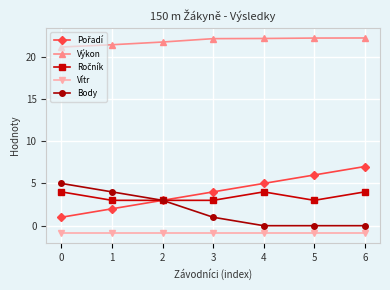

What is the highest value of the Výkon series?

22.2